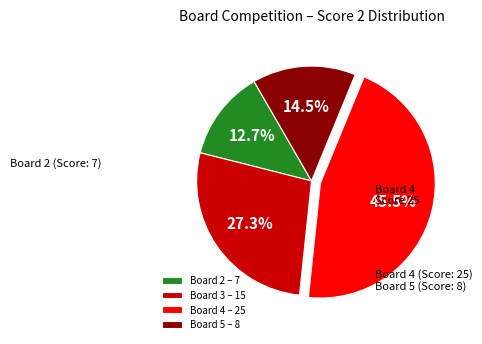

Does Board 5 – 8 represent more than half of the total?

No